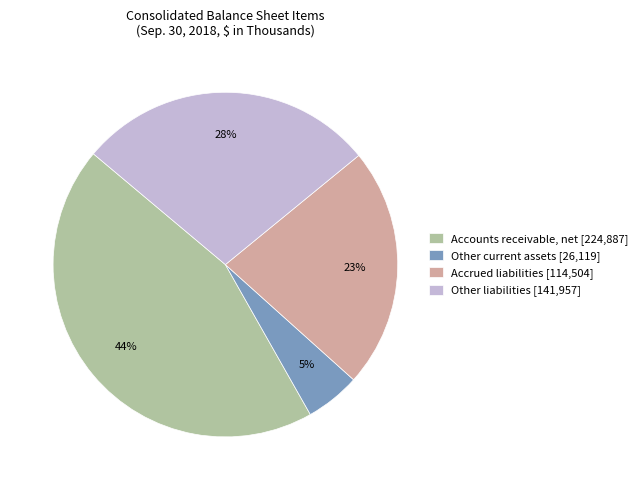

Is it true that Accrued liabilities is 28% of the pie?

False